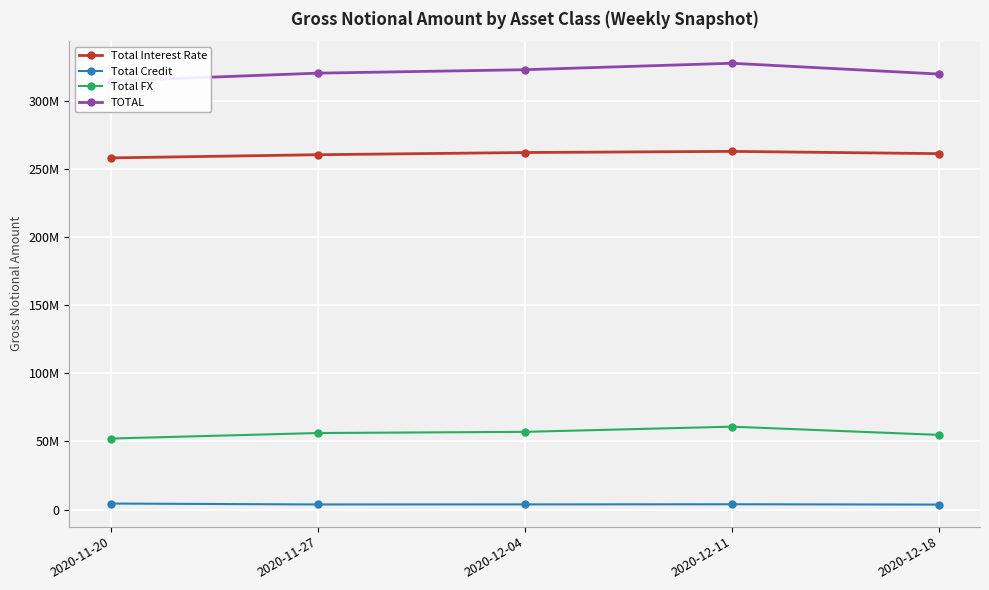

The value of TOTAL at 2020-12-18 is 320038286. True or false?

True